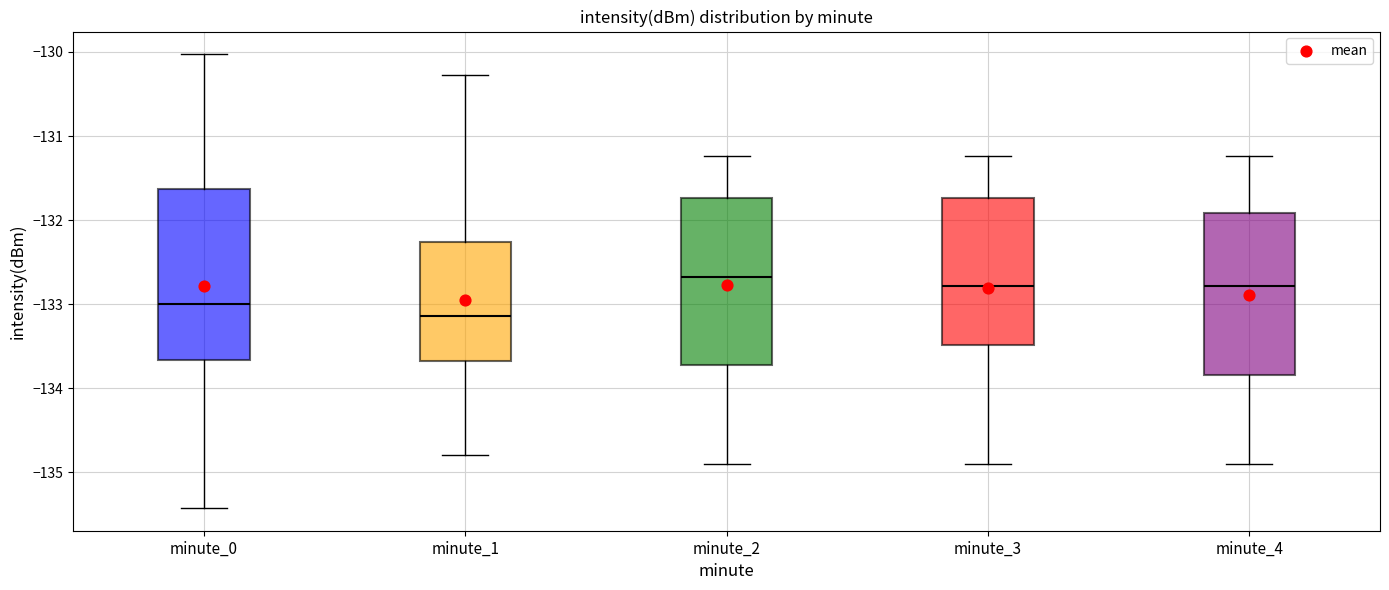

Where does the upper whisker of the box for minute_3 end on the y-axis? The values are not printed on the chart, so give them approximately, as read against the axis.

-131.2